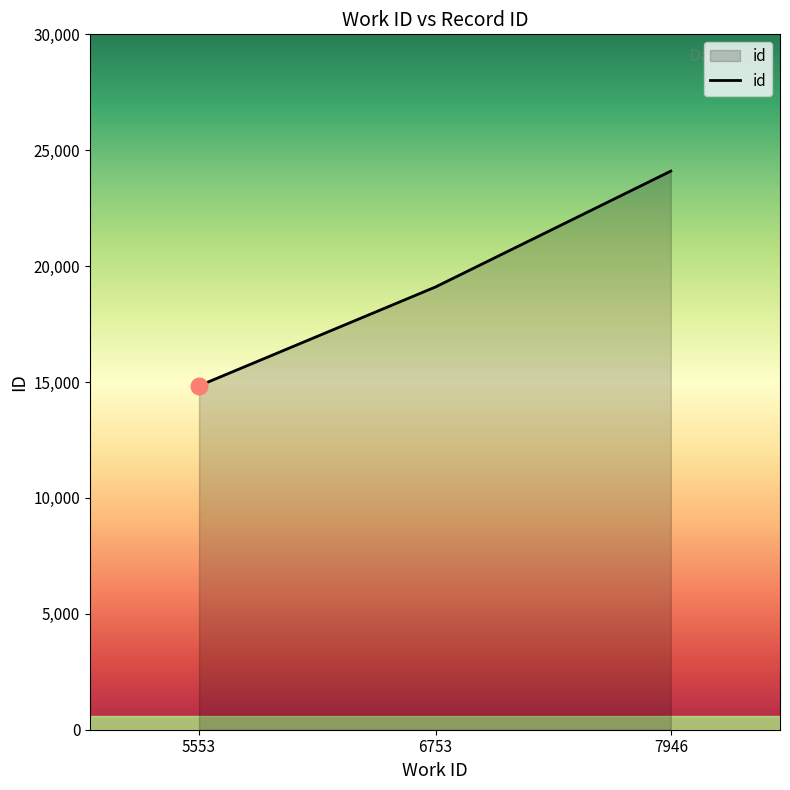

Between 7946 and 5553, which is larger?

7946